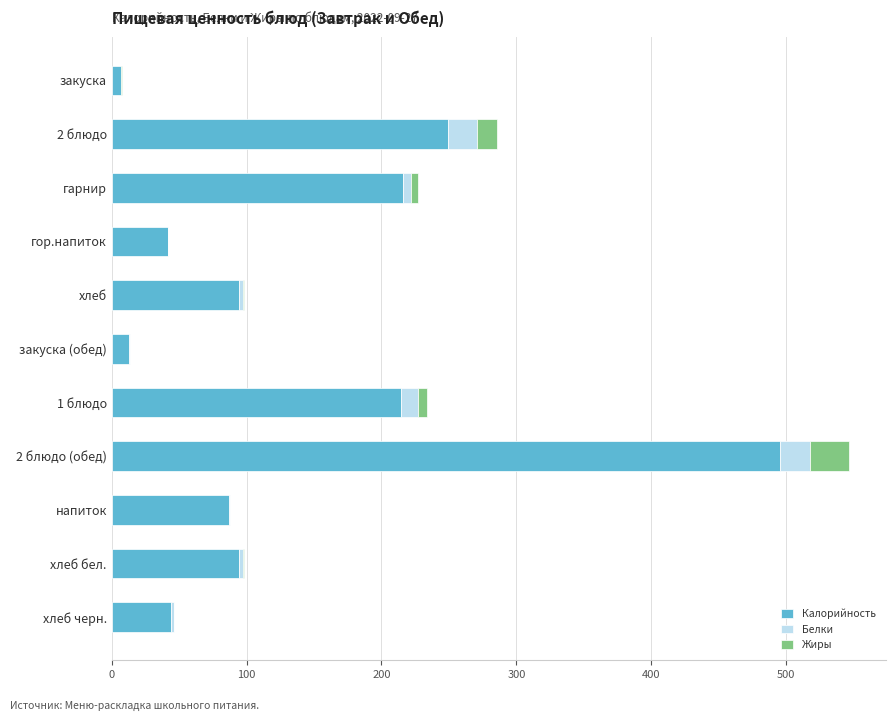

What are all the series names shown in the legend?

Калорийность, Белки, Жиры